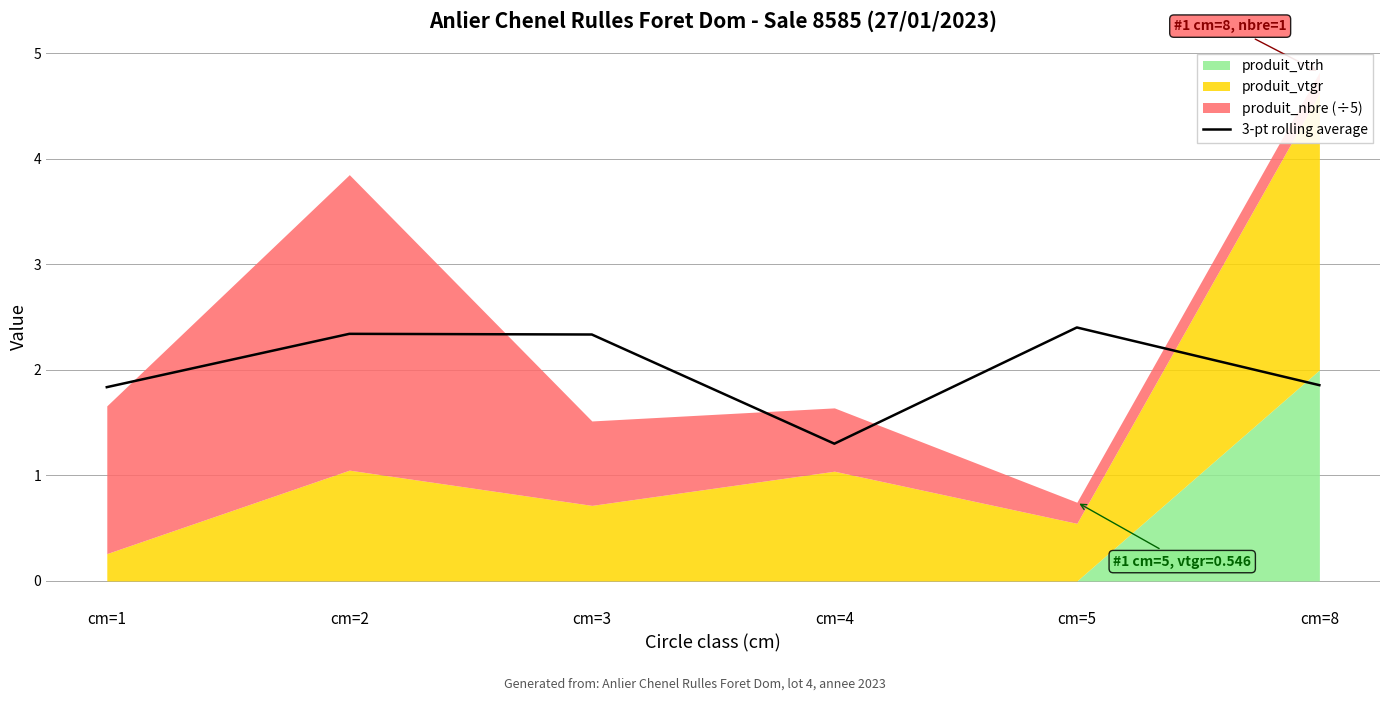

What is the value of the 4th point from the left?

1.3